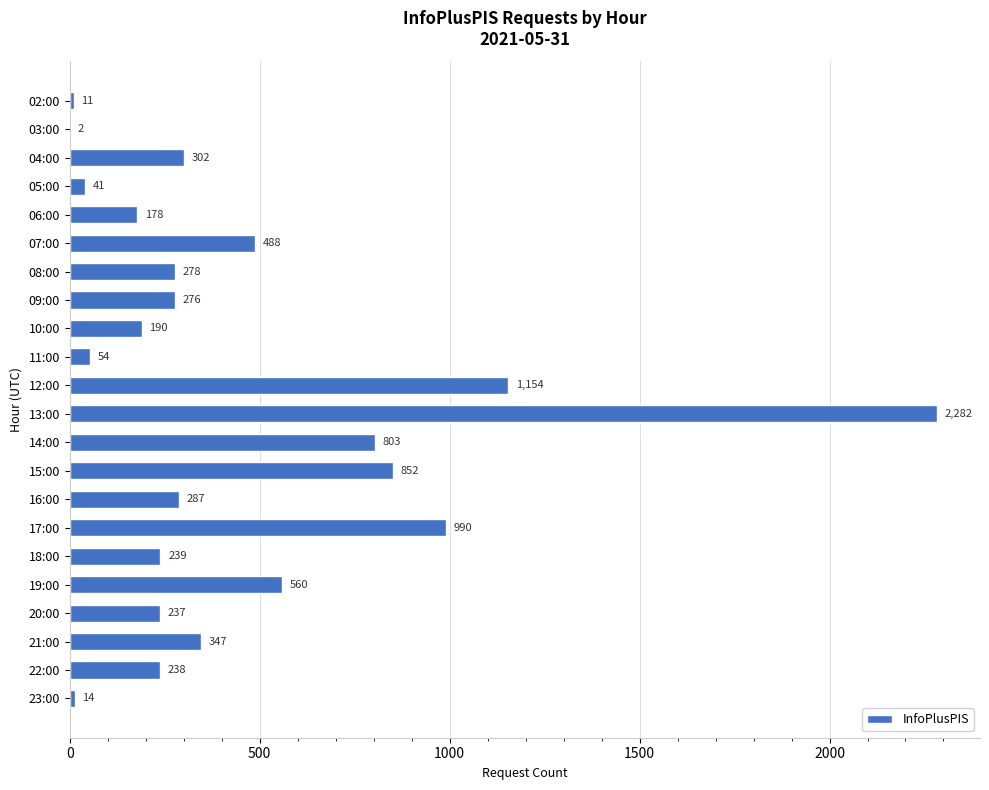

What is the sum of the values at 16:00 and 14:00?

1090